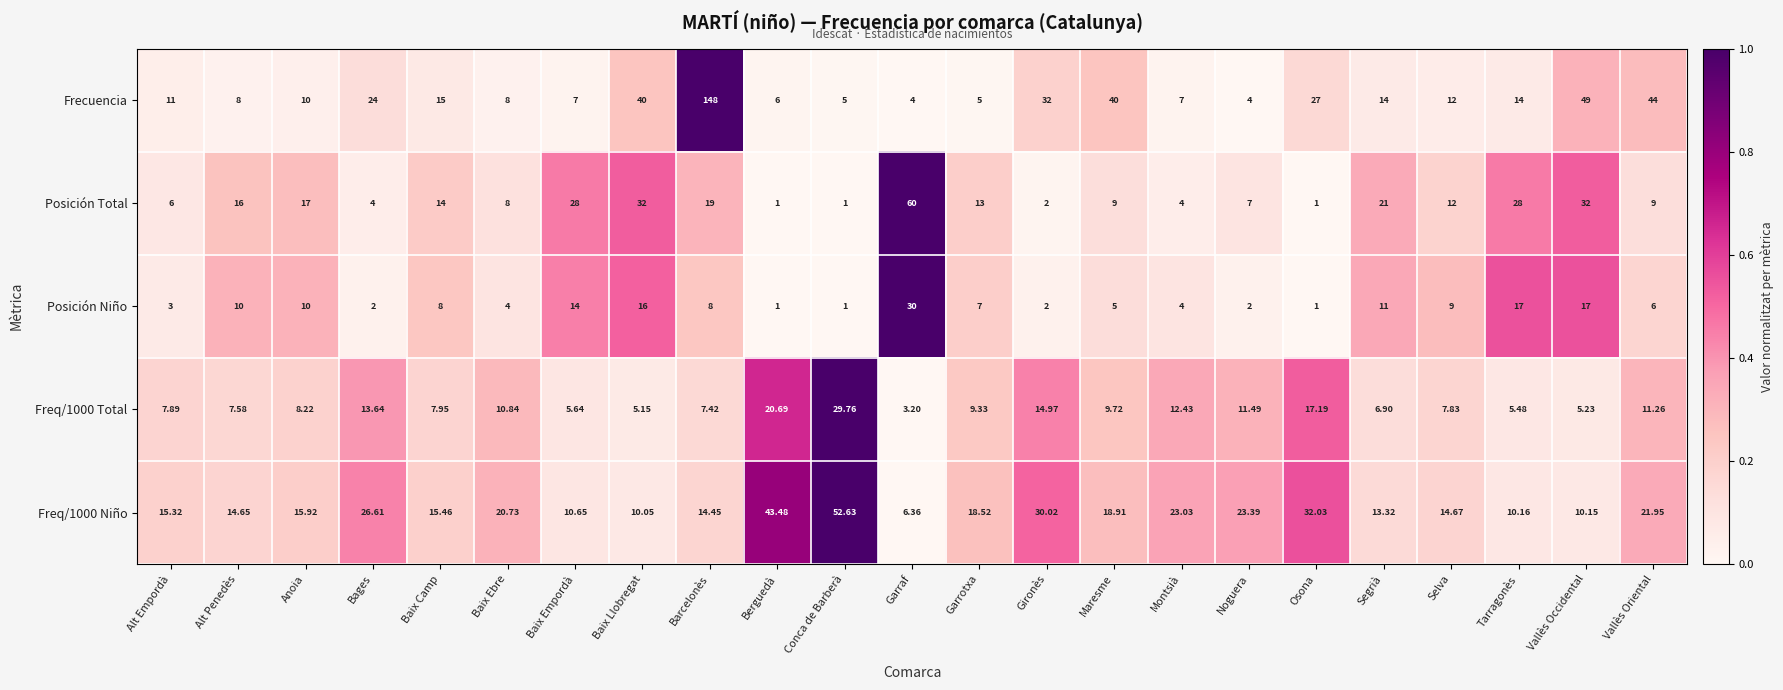

Which series has the widest spread of values?

Frecuencia